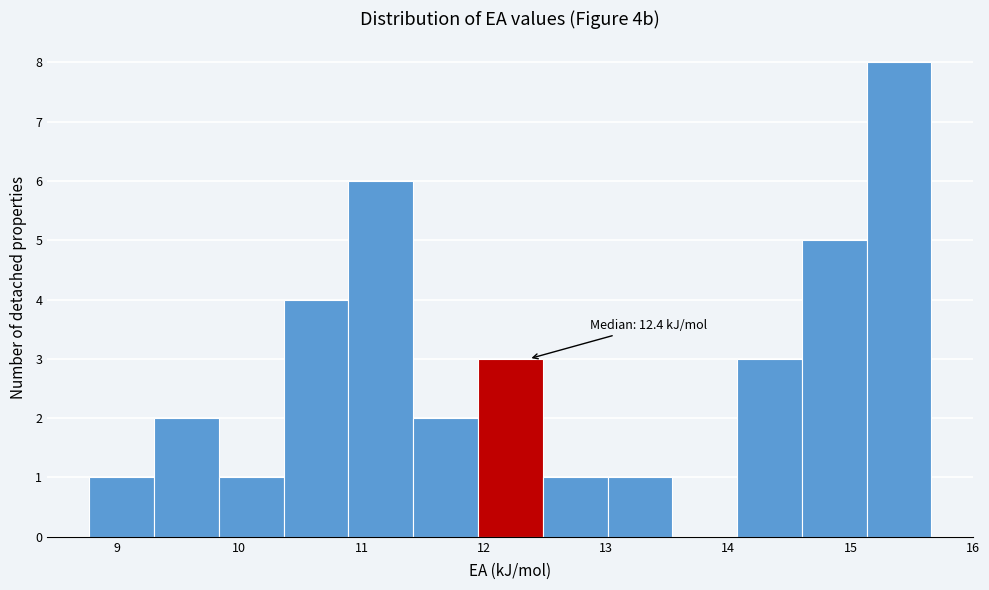

Which range on the x-axis has the tallest bar?

15.1 to 15.7